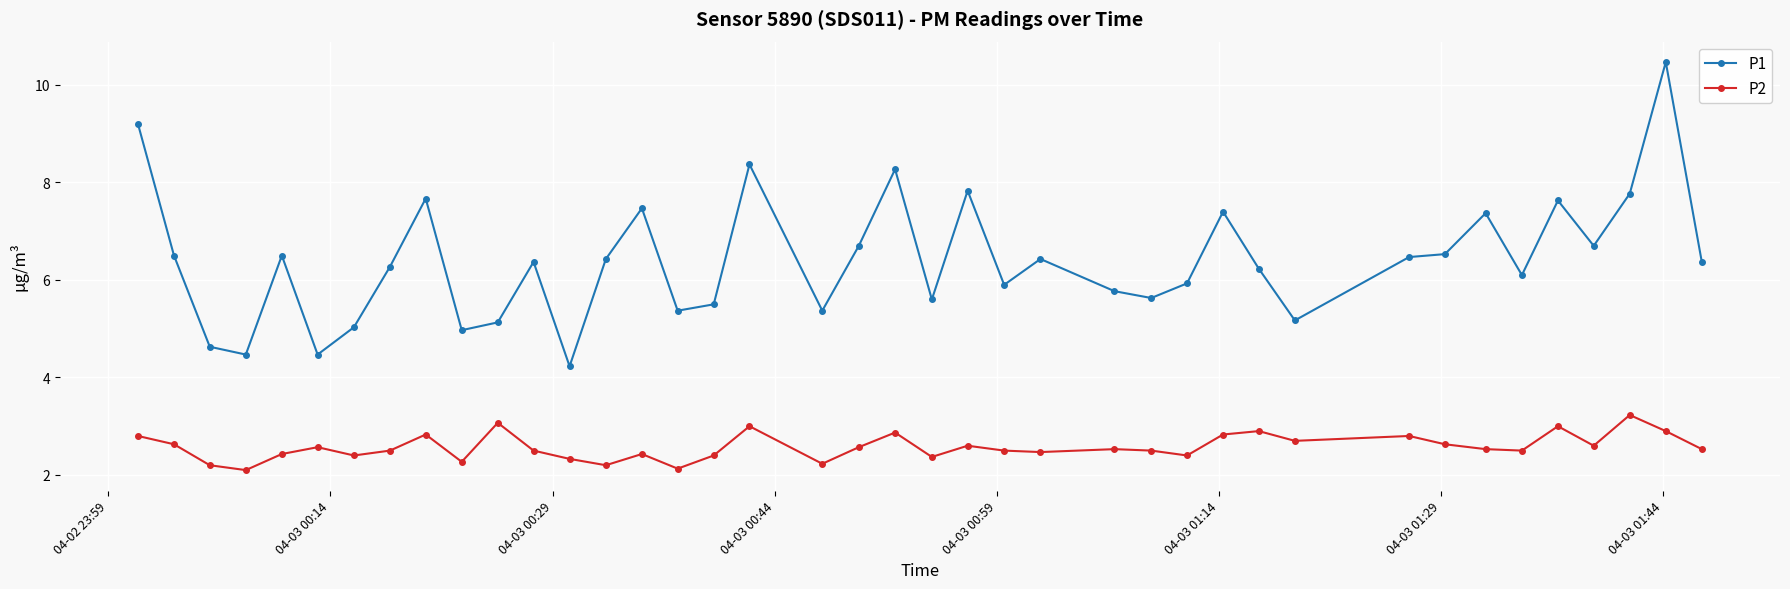

What are all the series names shown in the legend?

P1, P2